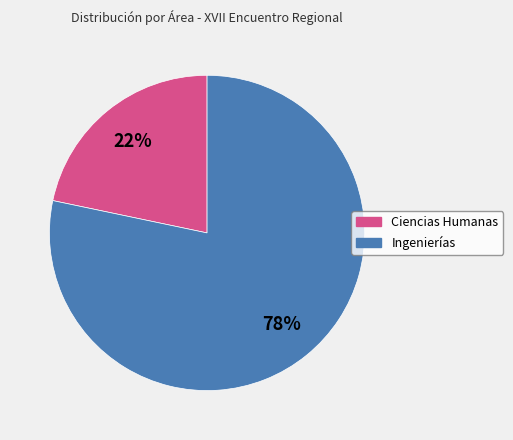

To the nearest percent, what is the combined percentage of Ingenierías and Ciencias Humanas?

100%